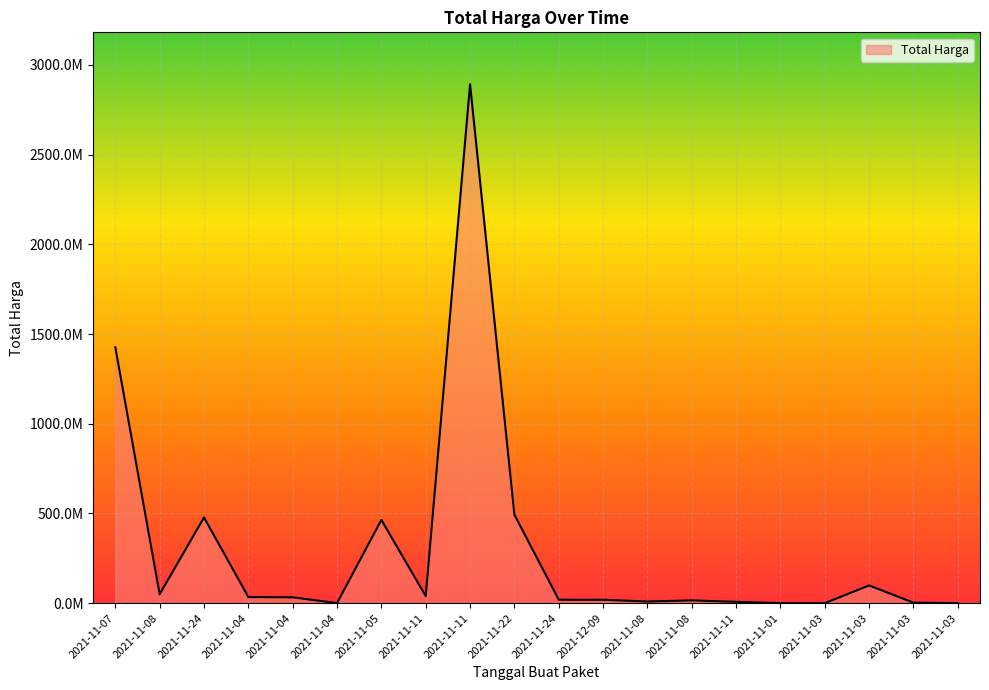

List the labels in order of value, smallest first.

2021-11-03, 2021-11-03, 2021-11-01, 2021-11-04, 2021-11-03, 2021-11-11, 2021-11-08, 2021-11-08, 2021-12-09, 2021-11-24, 2021-11-04, 2021-11-04, 2021-11-11, 2021-11-08, 2021-11-03, 2021-11-05, 2021-11-24, 2021-11-22, 2021-11-07, 2021-11-11